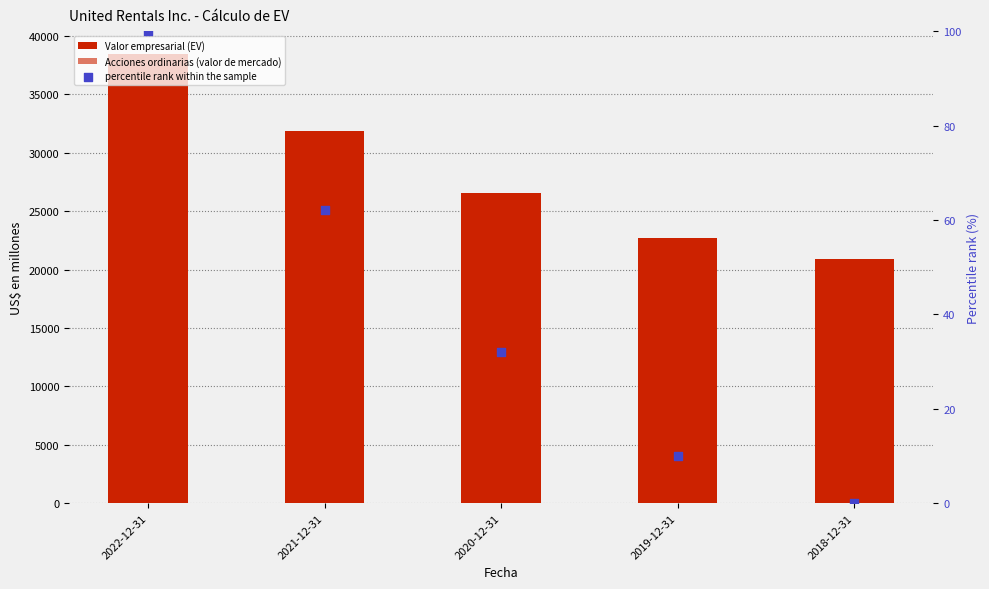

What are all the series names shown in the legend?

Valor empresarial (EV), Acciones ordinarias (valor de mercado), percentile rank within the sample